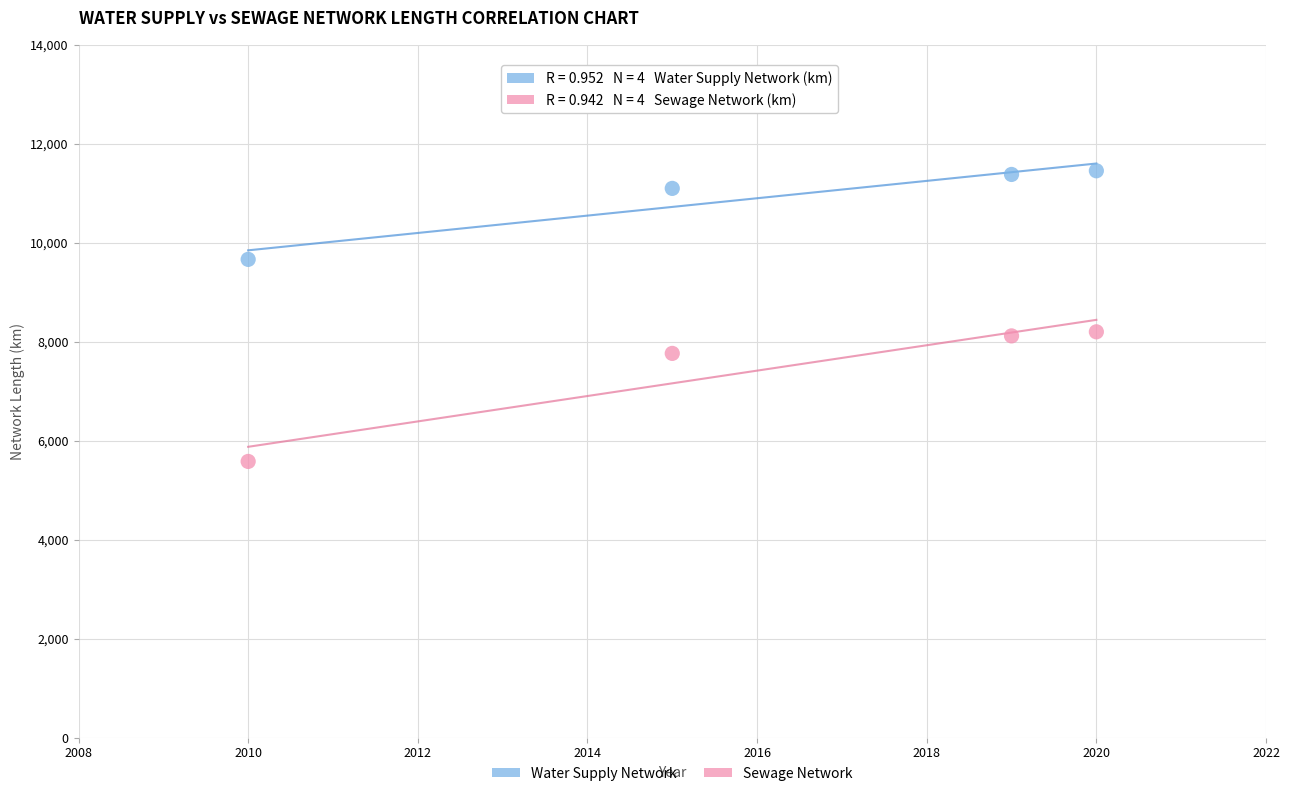

Across all data points, what is the range of Y values (max minus min)?

5873.5